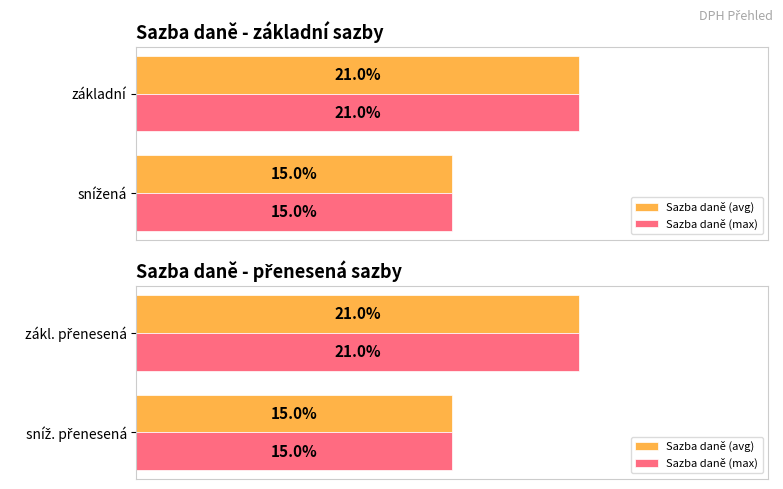

What are all the series names shown in the legend?

Sazba daně (avg), Sazba daně (max)